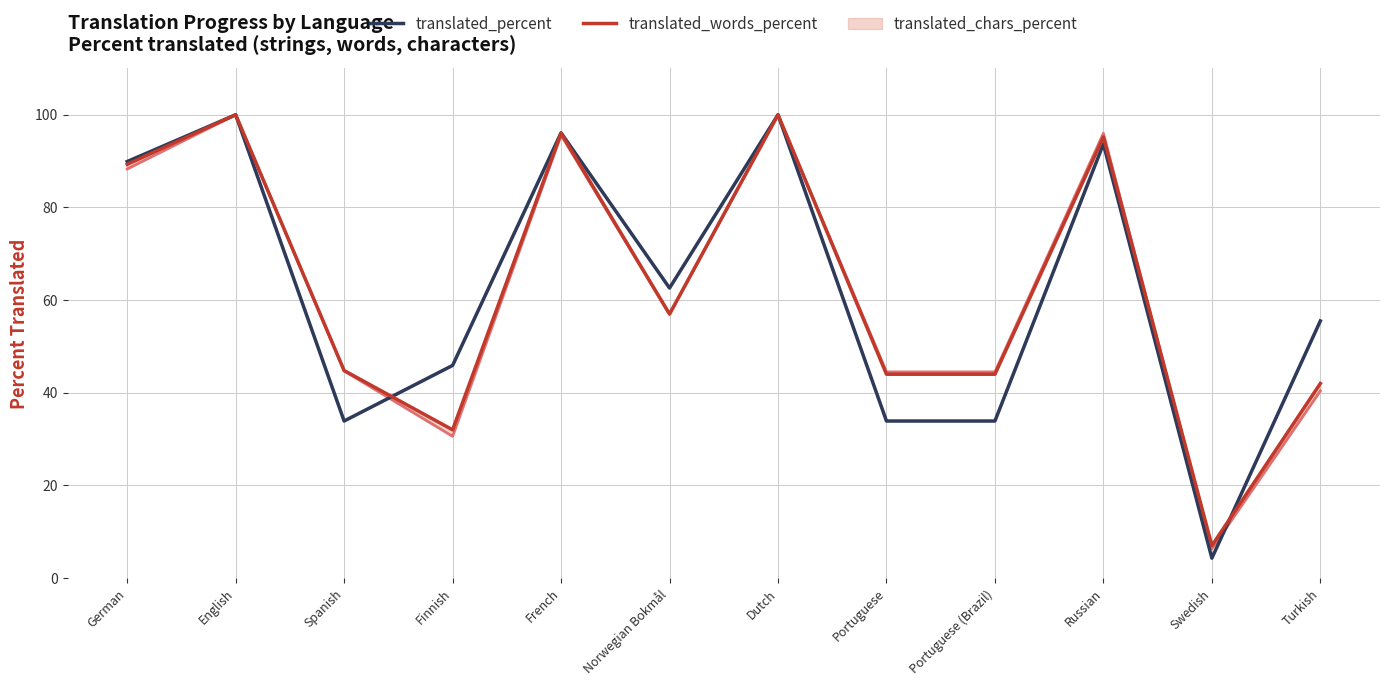

What is the label of the 5th point from the right?

Portuguese